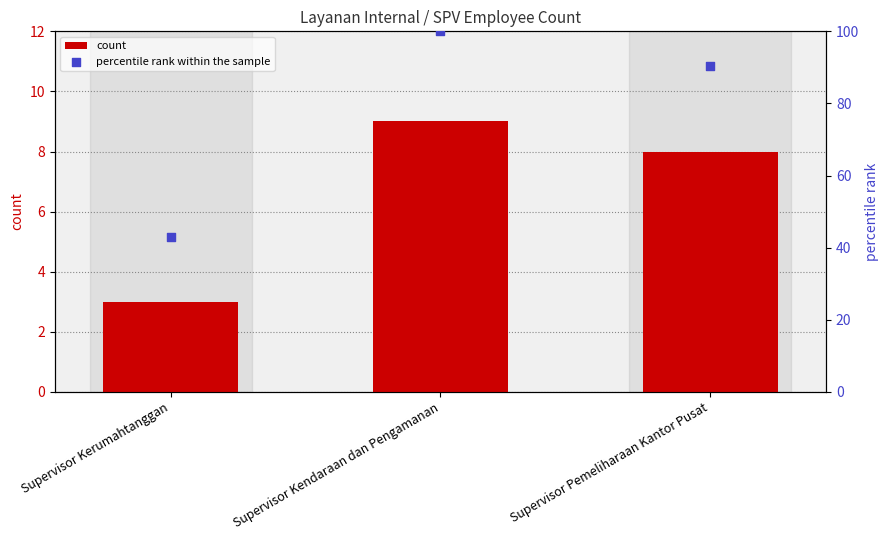

Is the value of count at Supervisor Kerumahtanggan greater than the value of percentile rank within the sample at Supervisor Kerumahtanggan?

No